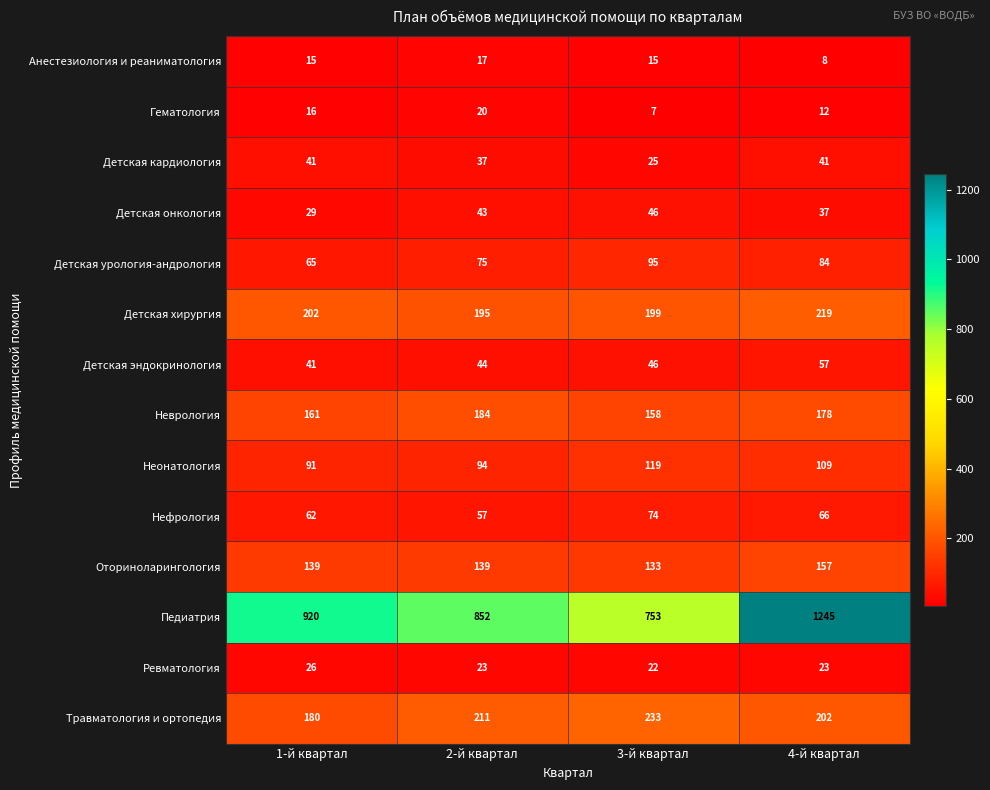

List the labels in order of Нефрология value, largest first.

3-й квартал, 4-й квартал, 1-й квартал, 2-й квартал